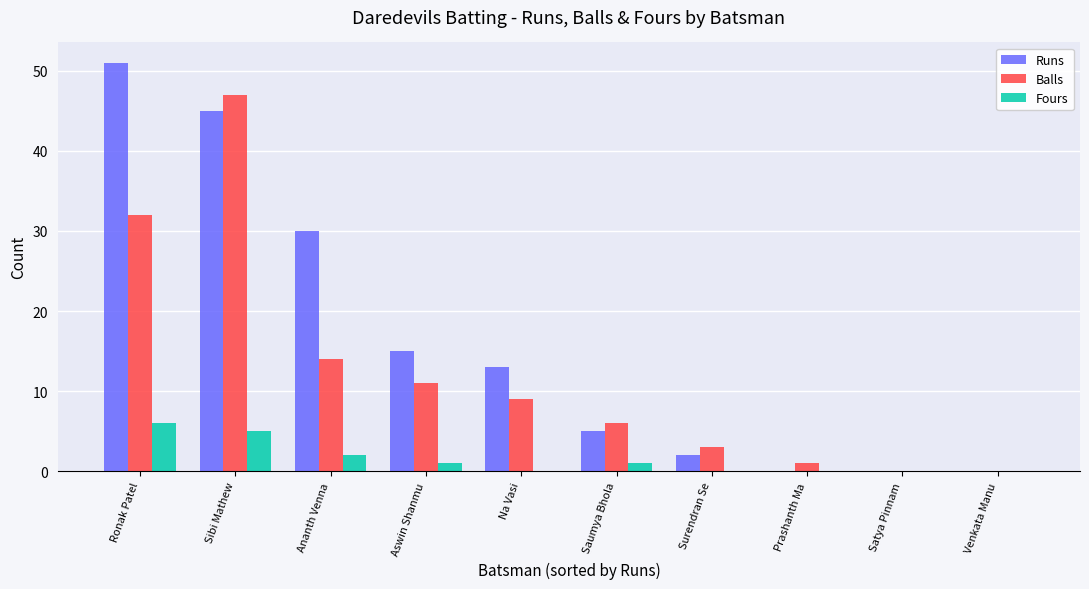

What is the maximum value for Fours?

6